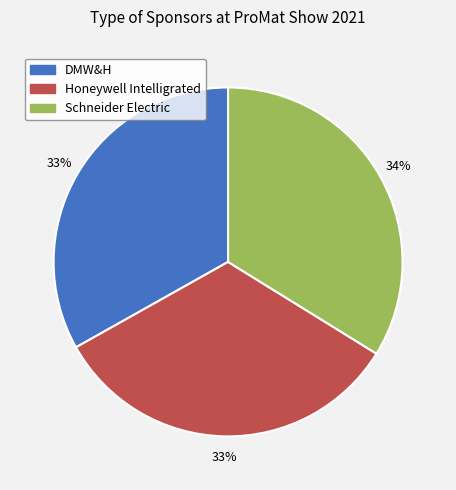

To the nearest percent, what percentage of the pie is Schneider Electric?

34%